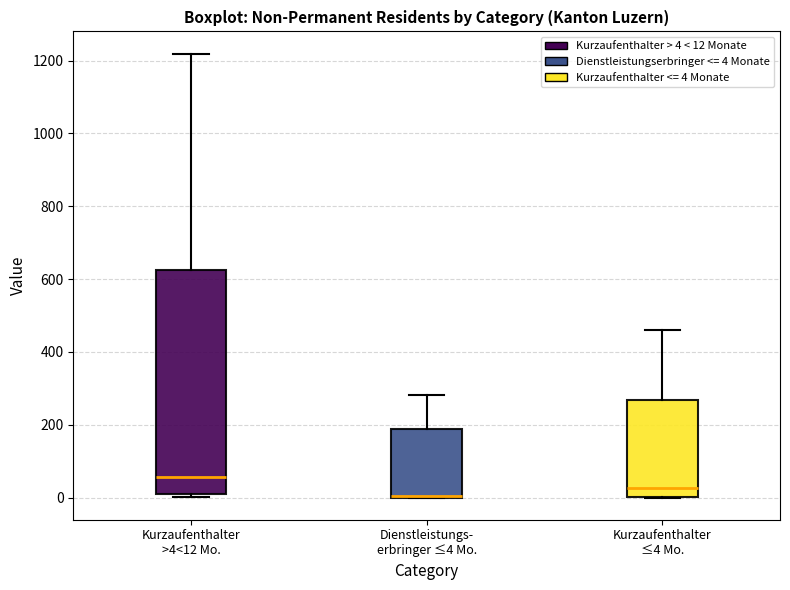

Reading left to right, transcribe this box plot: for each box, give where its median line is, the range the box spans, and where its two whiskers end, as read against the y-axis. The values are not printed on the chart, so give them approximately, as read against the axis.

Kurzaufenthalter >4<12 Mo.: median 60, box 0 to 620, whiskers 0 (just below the box's lower edge) to 1220
Dienstleistungs- erbringer ≤4 Mo.: median 0 (drawn on the box's lower edge), box 0 to 180, whiskers 0 to 280
Kurzaufenthalter ≤4 Mo.: median 20, box 0 to 260, whiskers 0 to 460